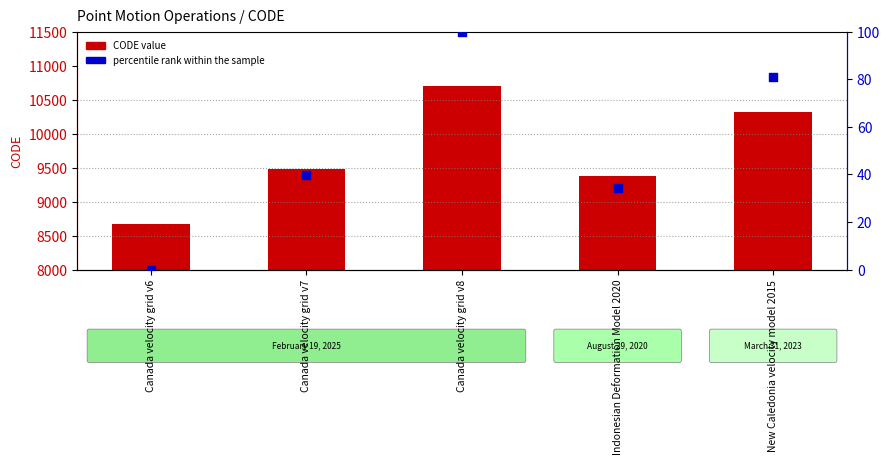

What are all the series names shown in the legend?

CODE value, percentile rank within the sample